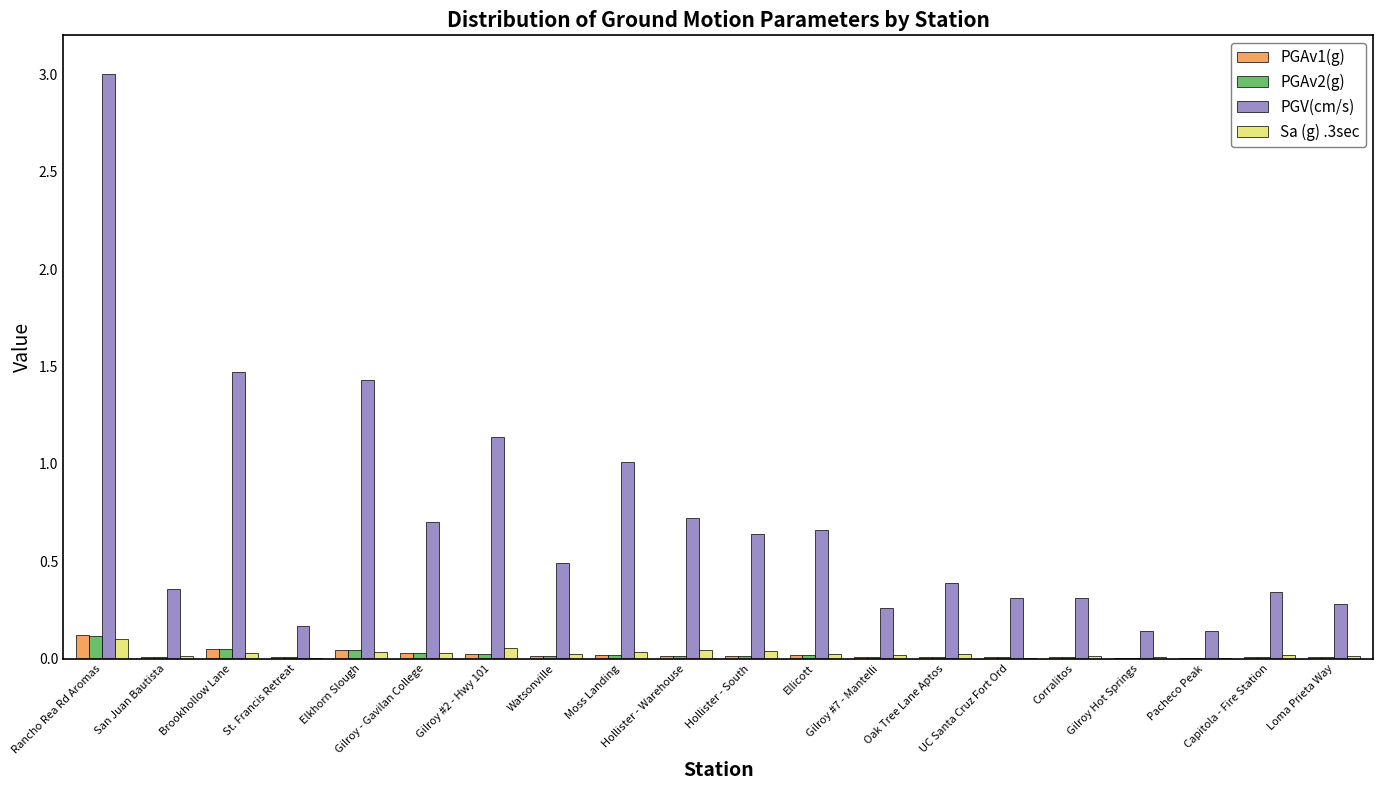

What is the sum of all Sa (g) .3sec values?

0.5